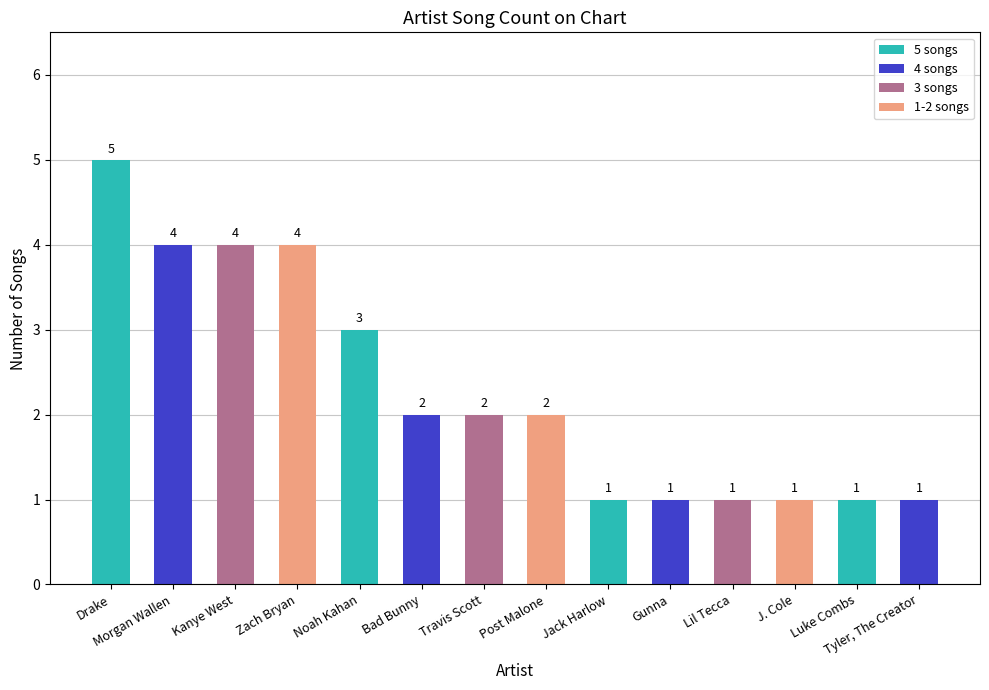

Is it true that the value at J. Cole is 1?

True